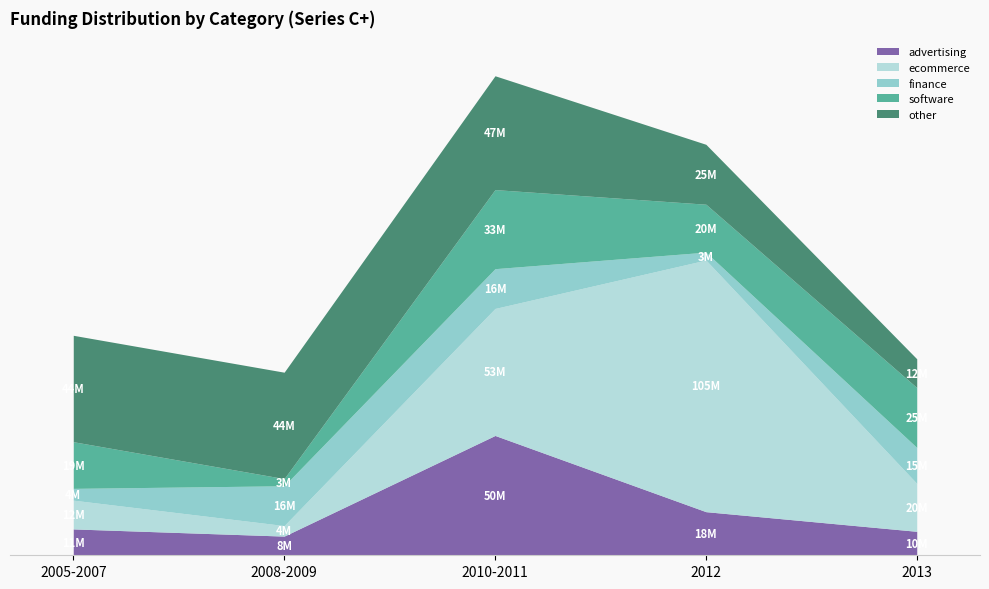

What is the label of the 1st point from the right?

2013